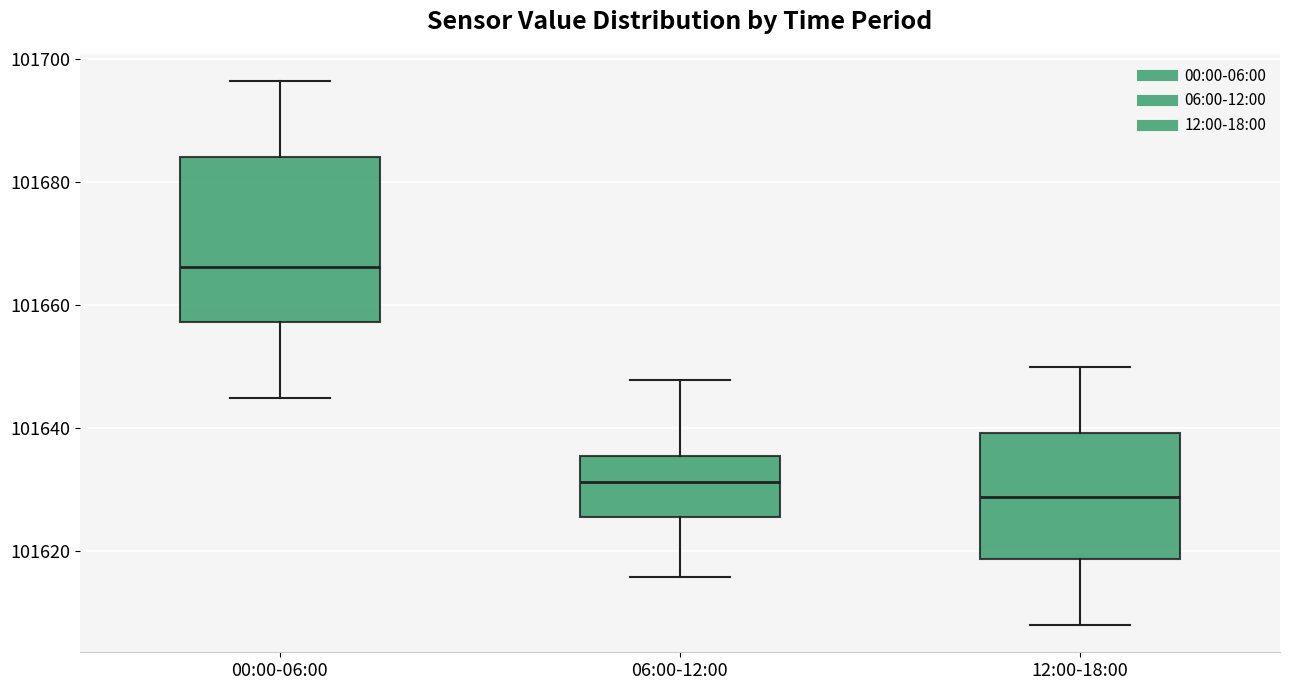

Which box has the highest median line?

00:00-06:00